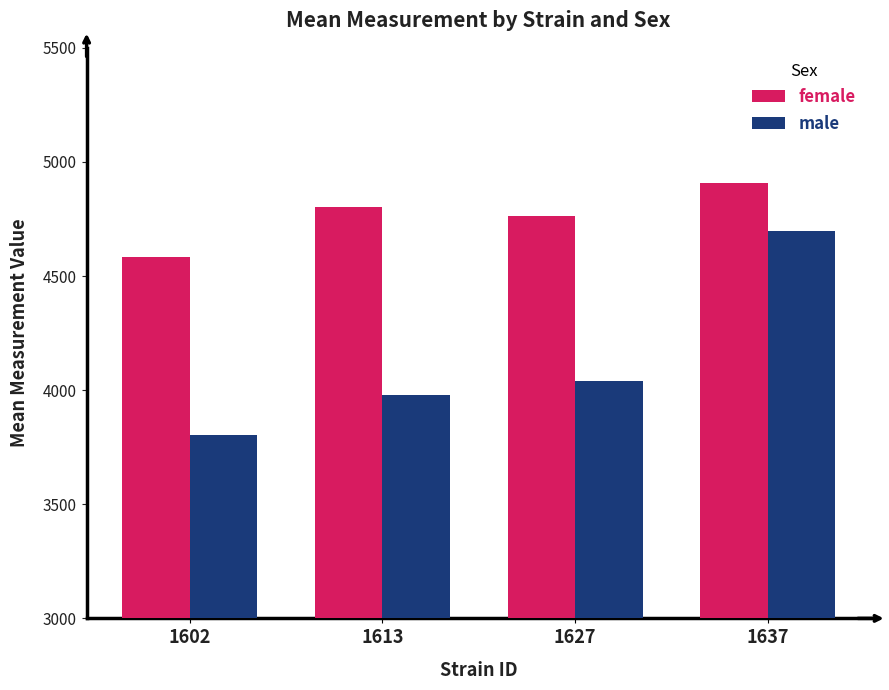

What is the total value across all series at 1627?

8804.6